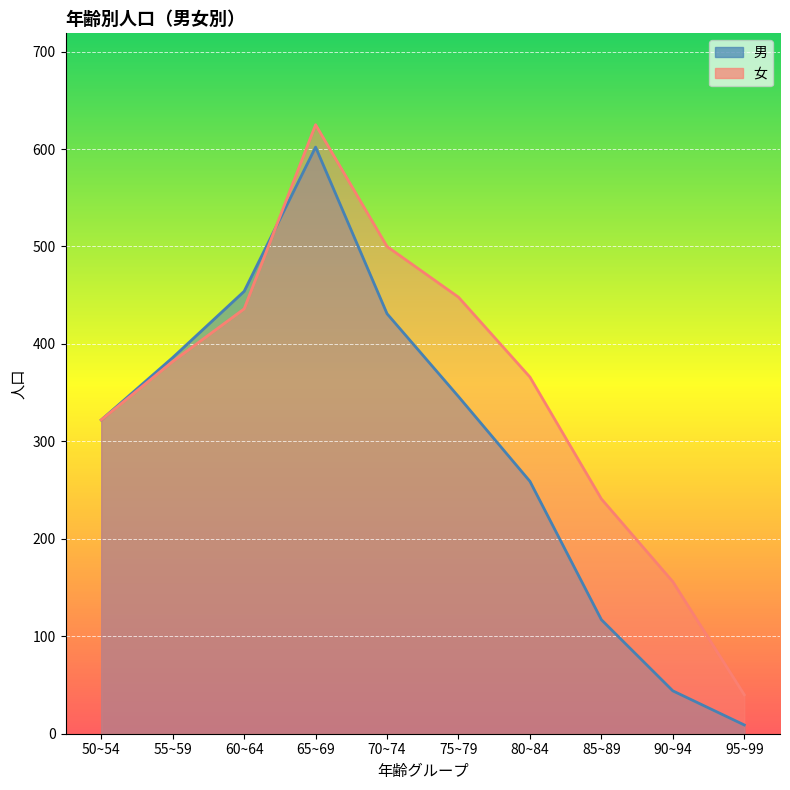

At which category is the sum across all series the highest?

65~69